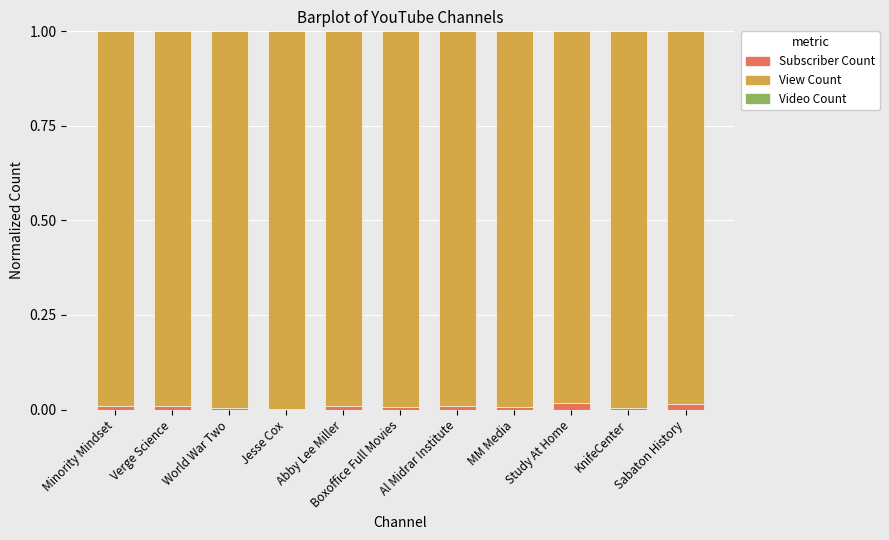

How many distinct data groups are displayed?

3